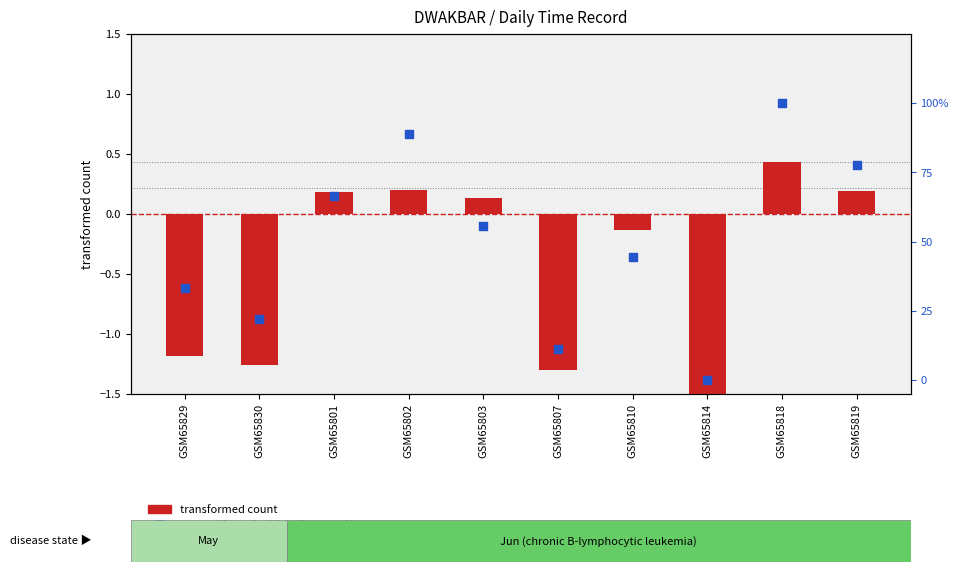

Which has a higher value, GSM65807 or GSM65819?

GSM65819